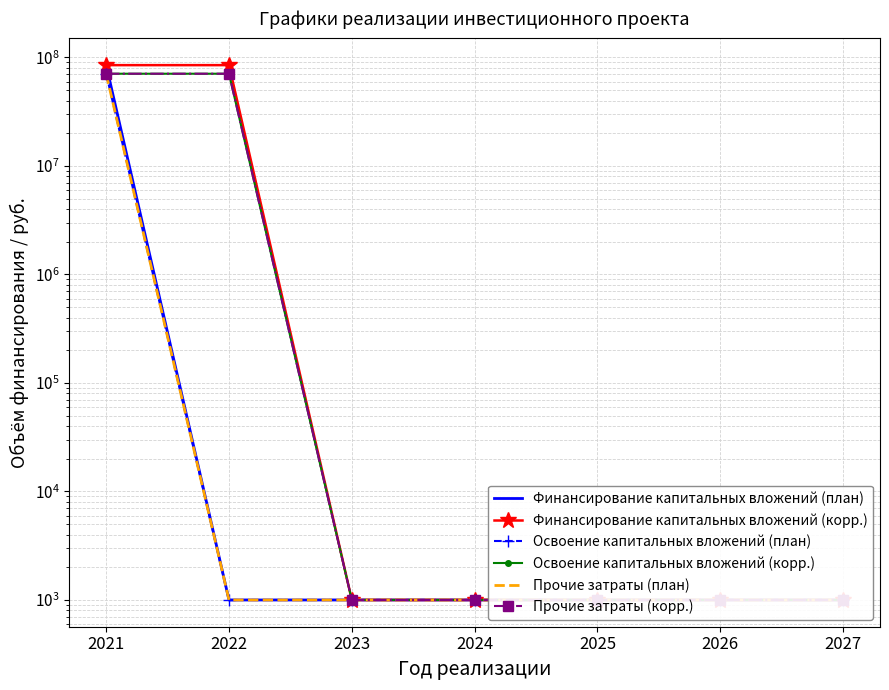

True or false: Освоение капитальных вложений (корр.) has more than 1 points higher than both neighbors.

False